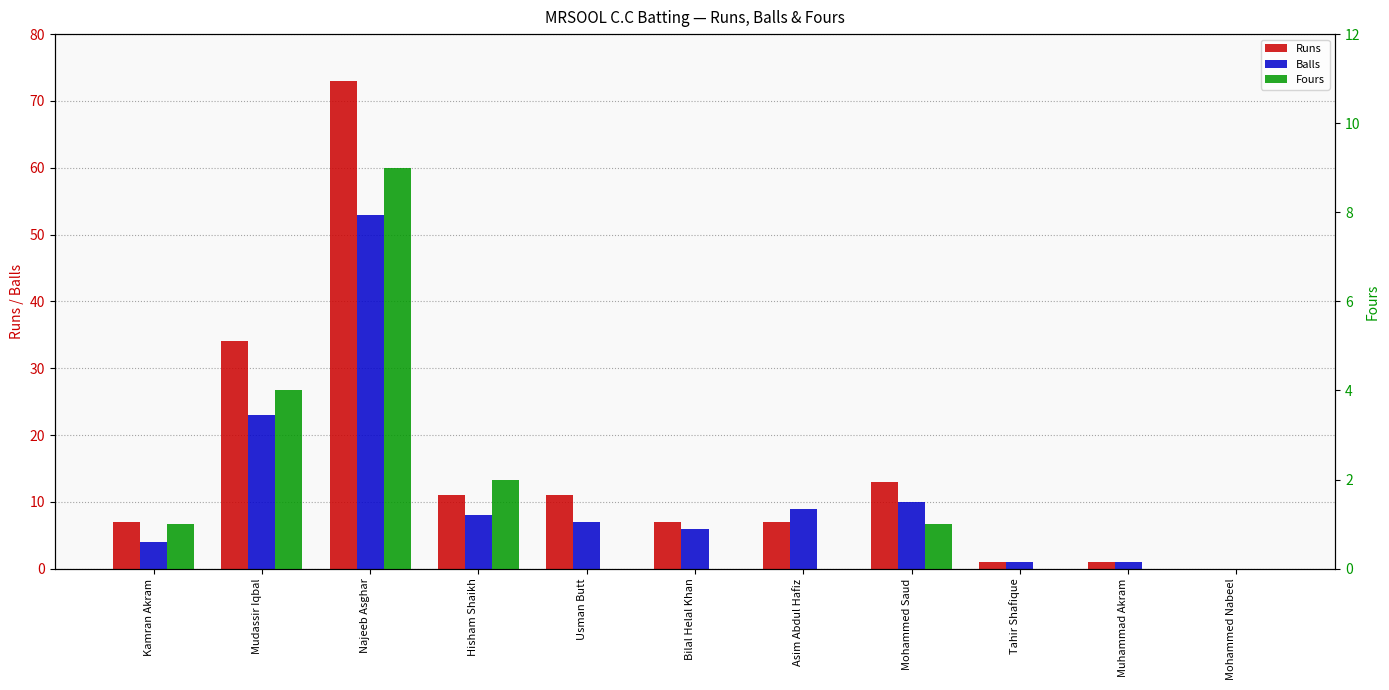

At Mohammed Nabeel, list the series in order from smallest to largest.

Runs, Balls, Fours